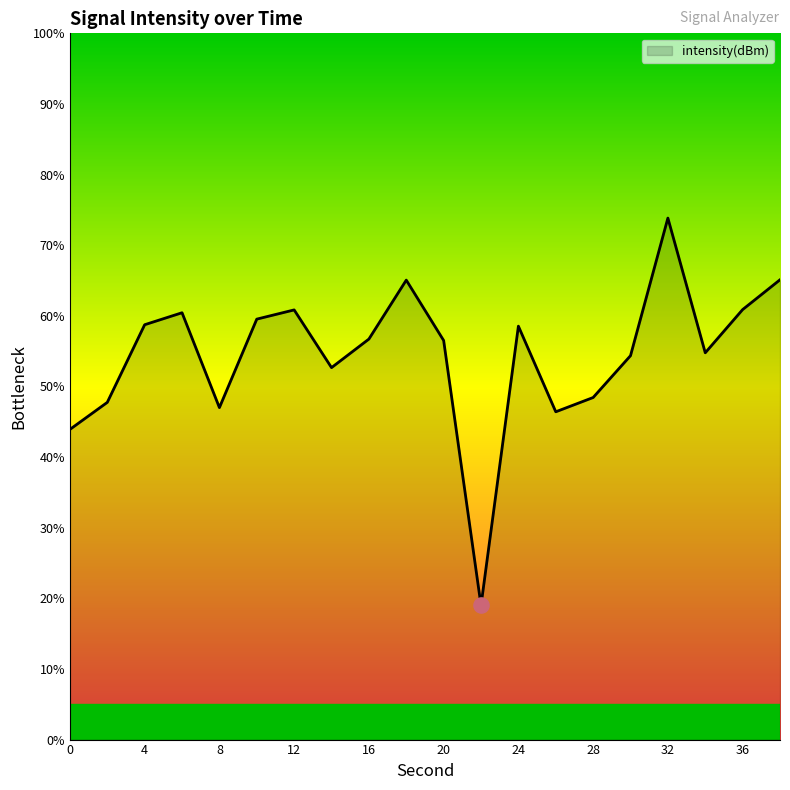

What is the difference between the maximum and minimum values?

54.8